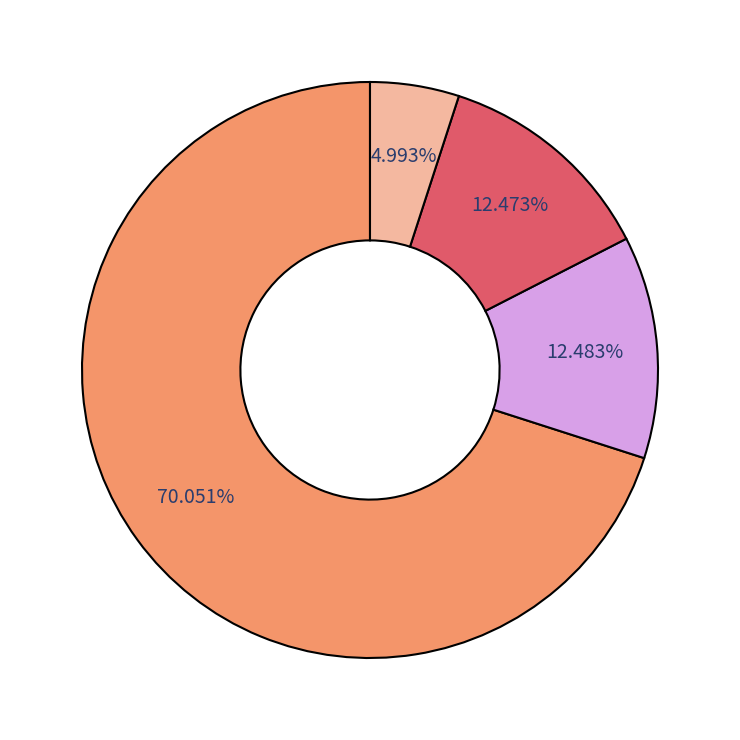

Is there any slice that represents more than half of the pie?

Yes